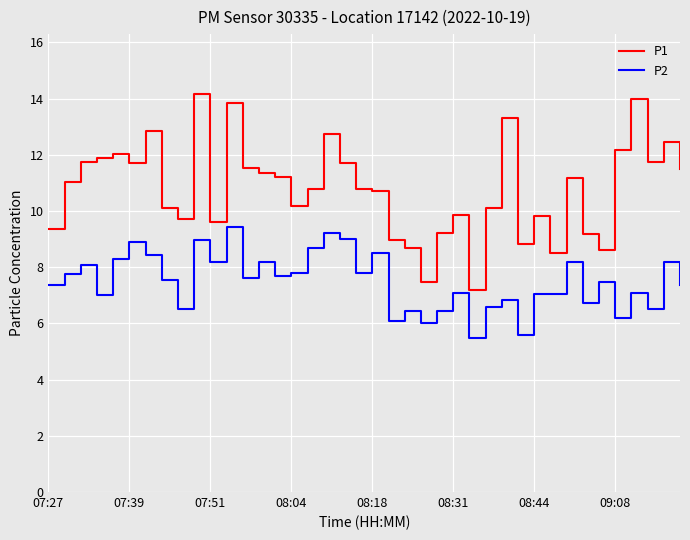

True or false: P2 and P1 cross at least once.

False